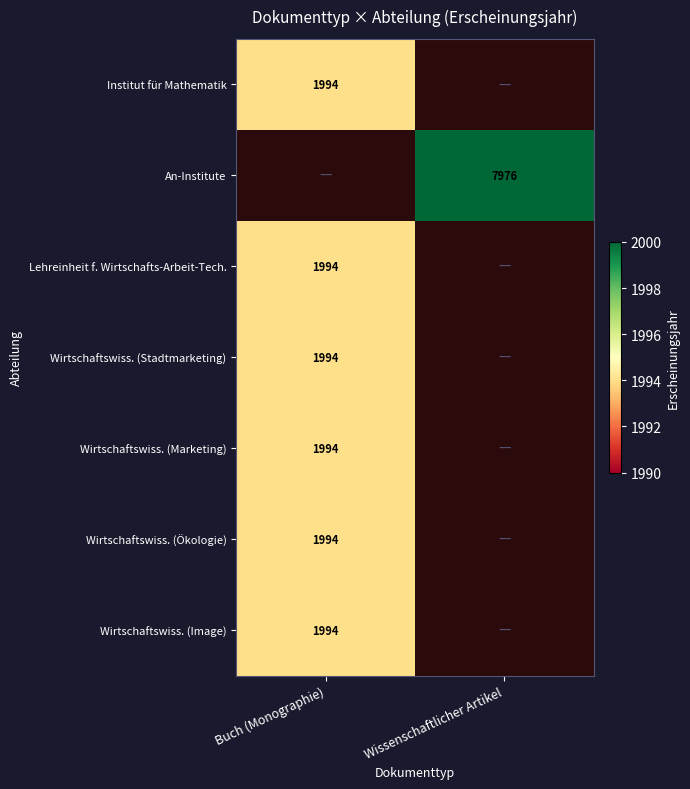

The value of Wirtschaftswiss. (Ökologie) at Buch (Monographie) is 1994. True or false?

True